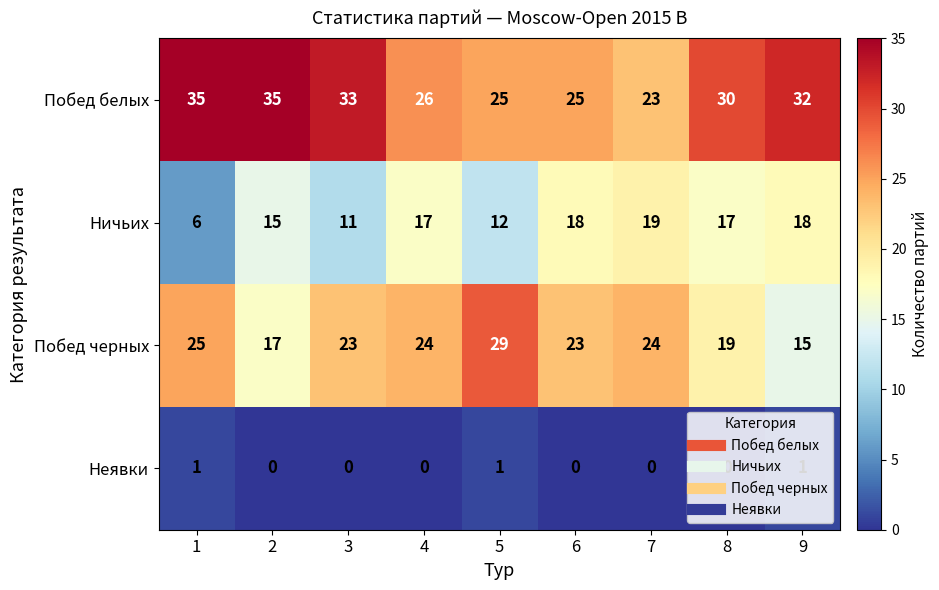

What is the total value across all series at 1?

67